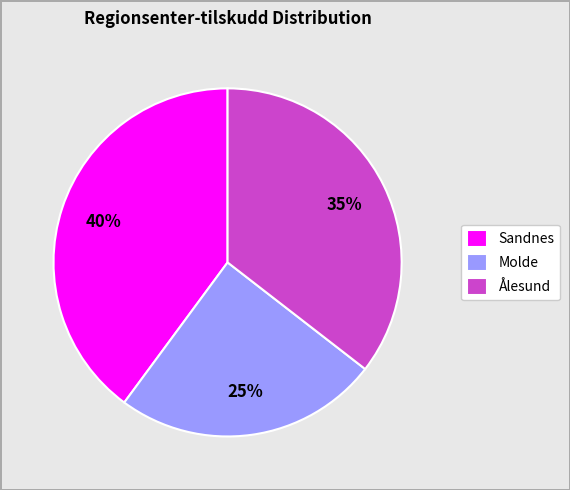

True or false: Ålesund accounts for 35% of the total.

True